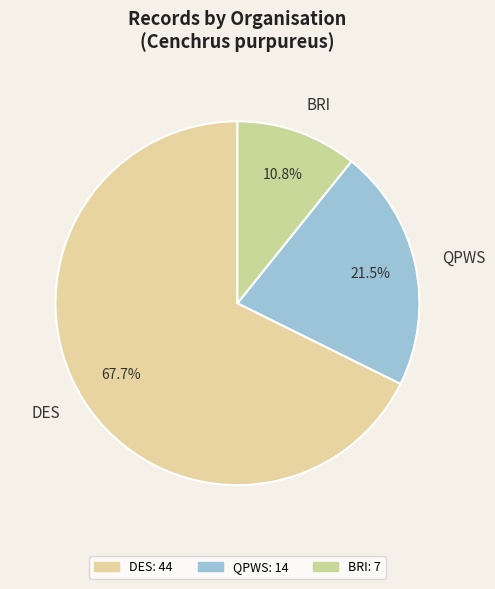

To the nearest percent, what is the difference between the largest and smallest slice percentages?

57%